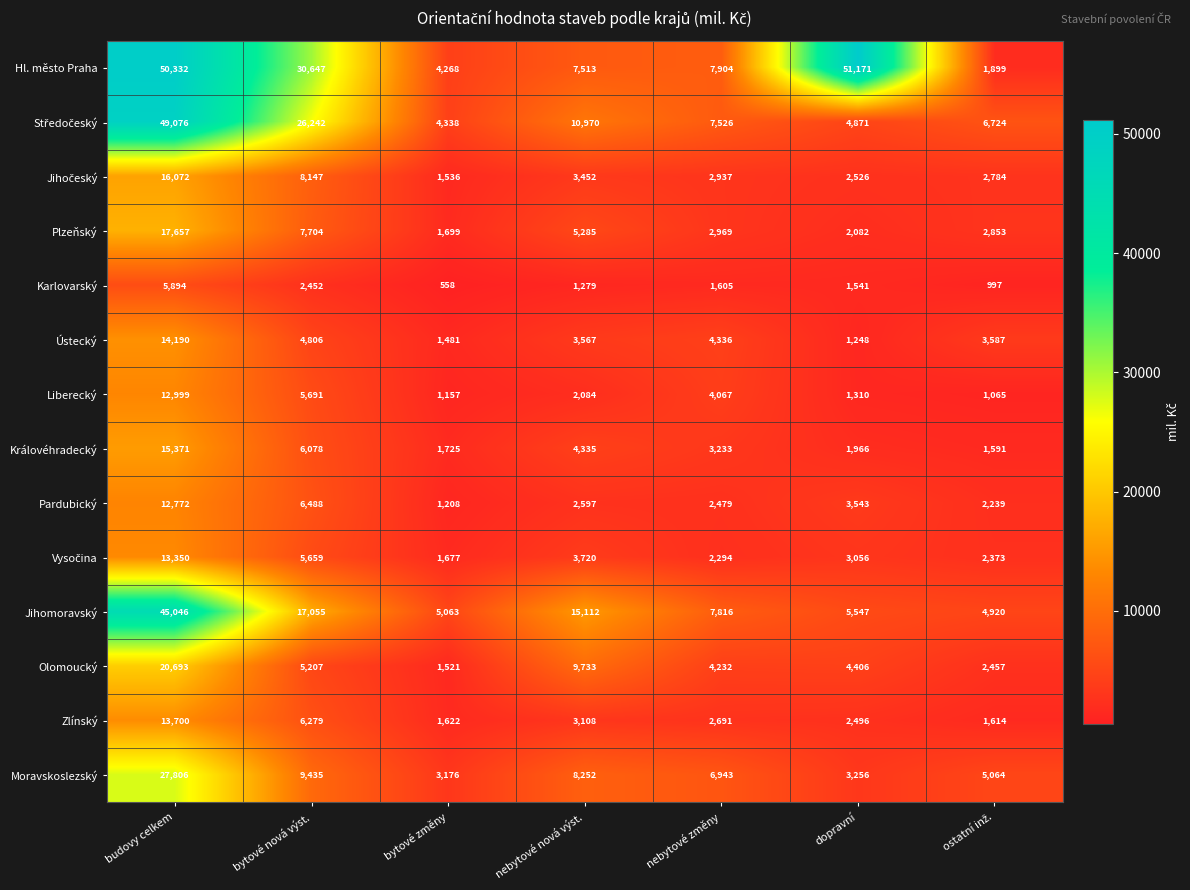

Is it true that Královéhradecký equals 3550 at bytové nová výst.?

False